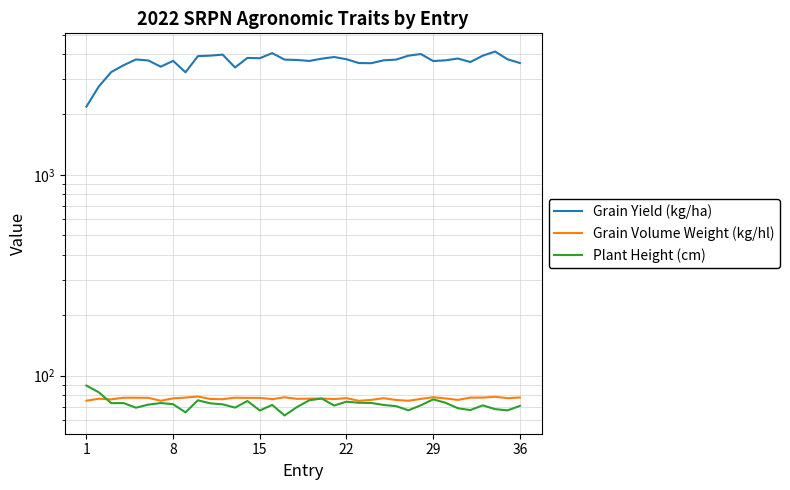

What is the difference between the Grain Yield (kg/ha) values at 22 and 23?

82.9